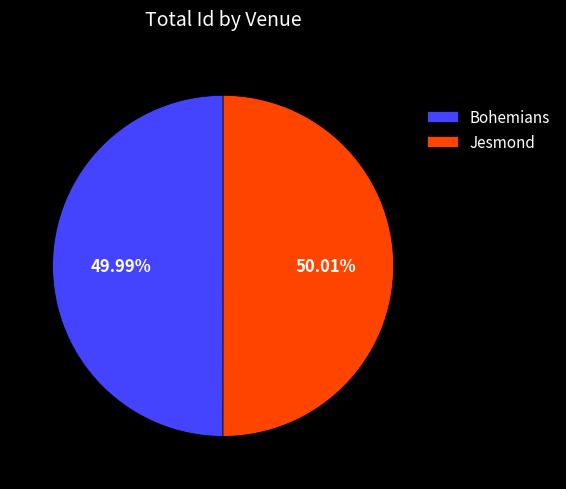

What is the ratio of the value at Jesmond to the value at Bohemians?

1.0